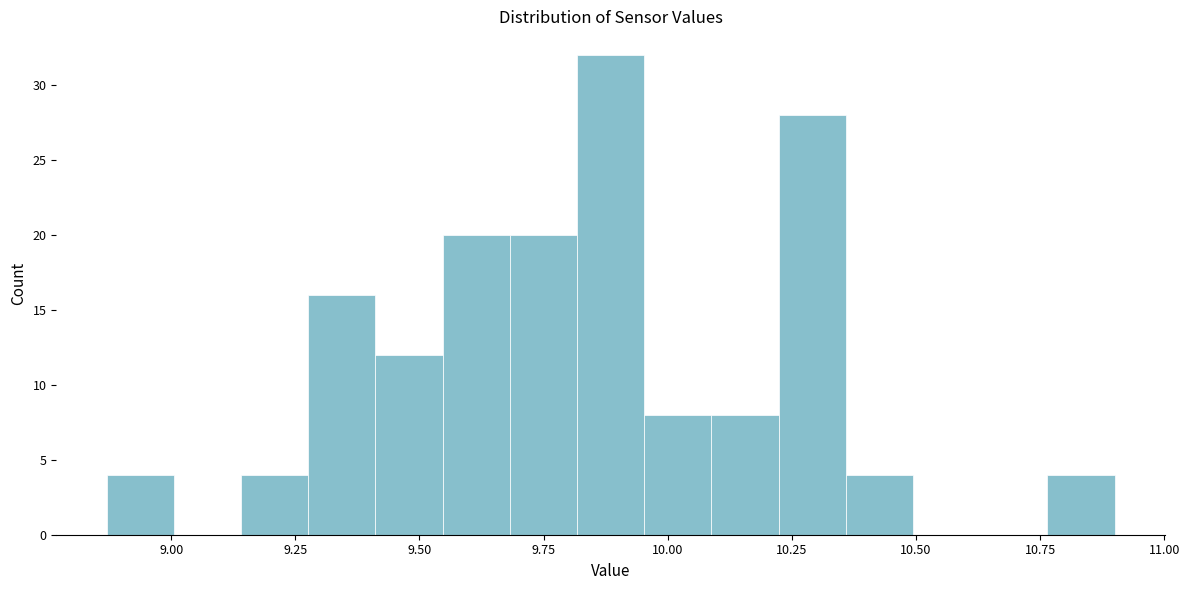

Read against the x-axis, roughly where is the centre of the tallest bar?

9.90